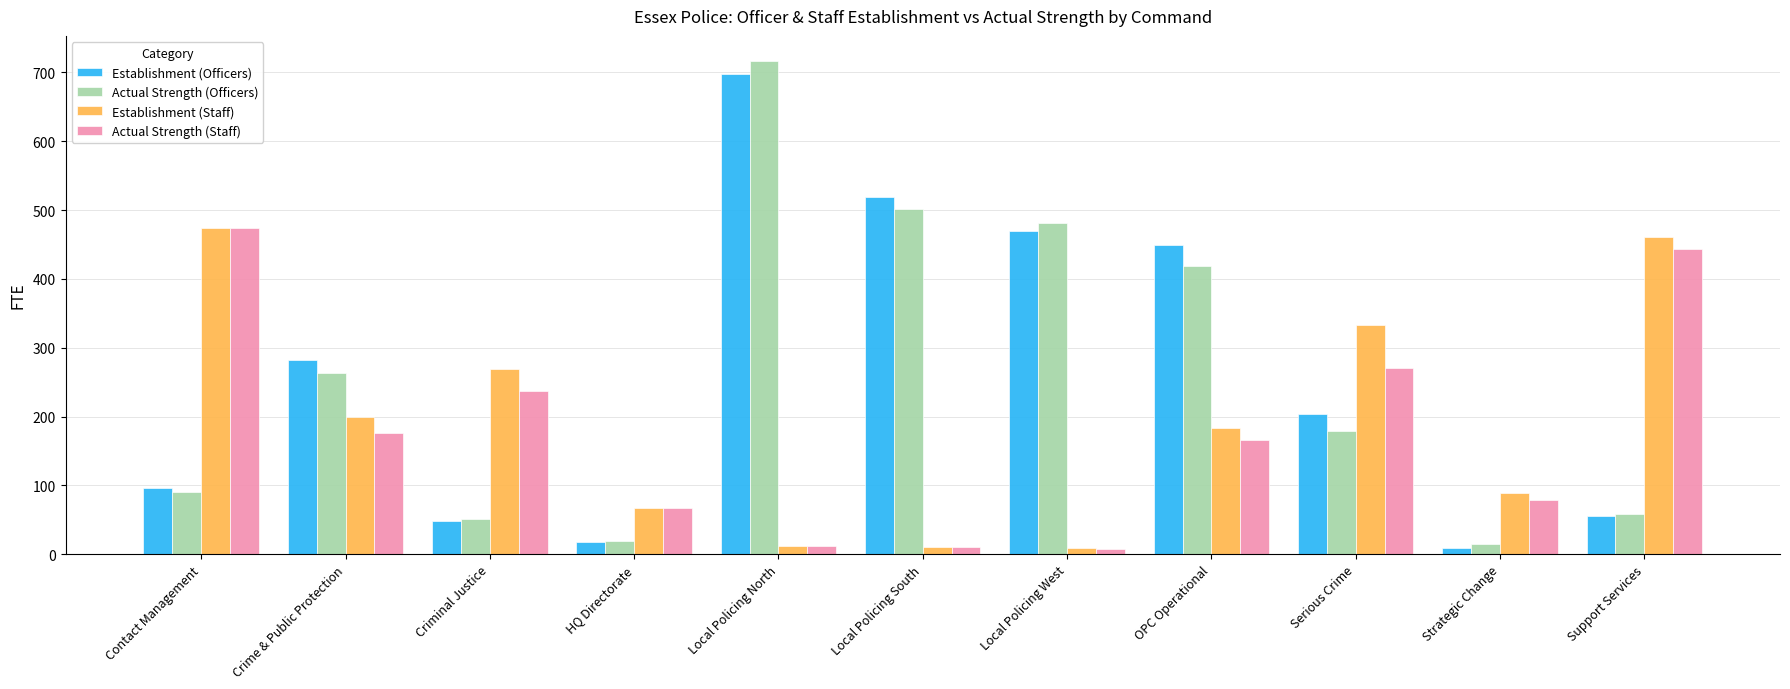

How many bars are there in total?

44